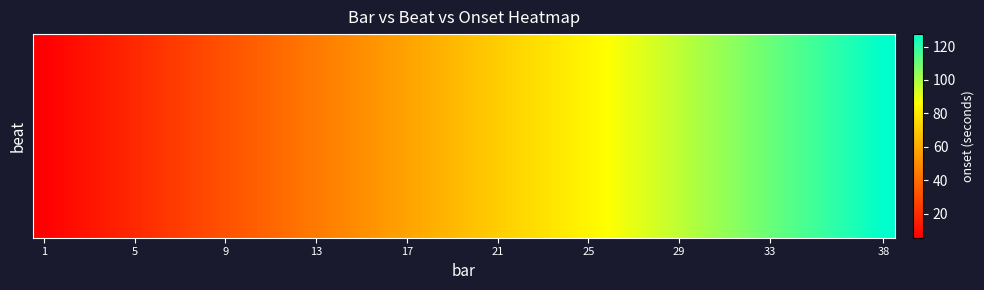

At how many categories does at least one series exceed 115?

4